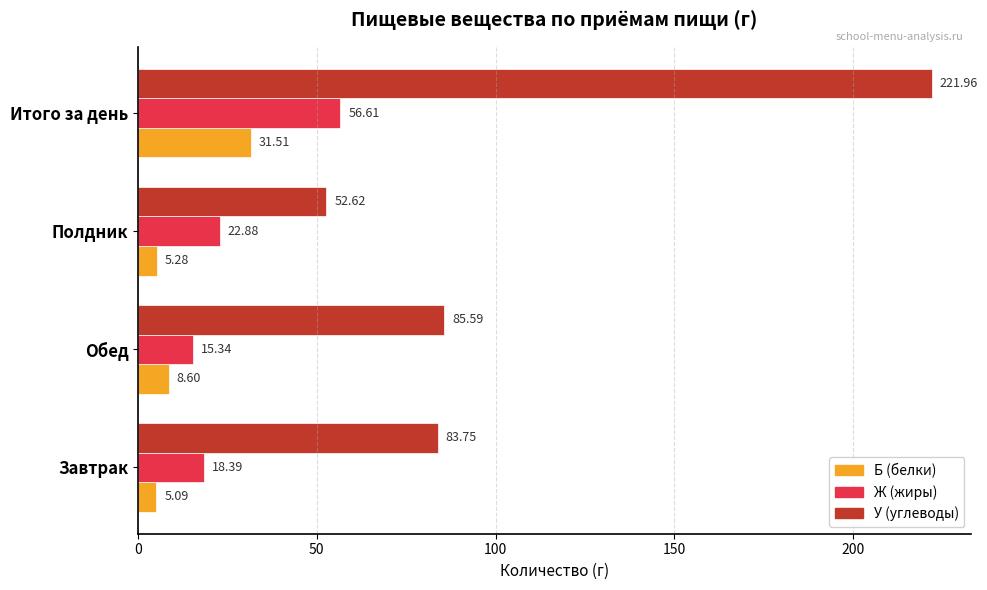

Which series changed the most between Полдник and Итого за день?

У (углеводы)